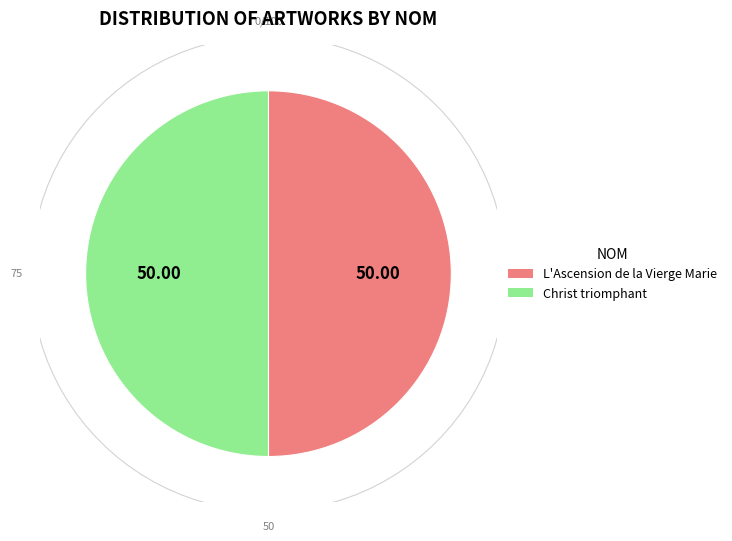

True or false: L'Ascension de la Vierge Marie accounts for 50% of the total.

True